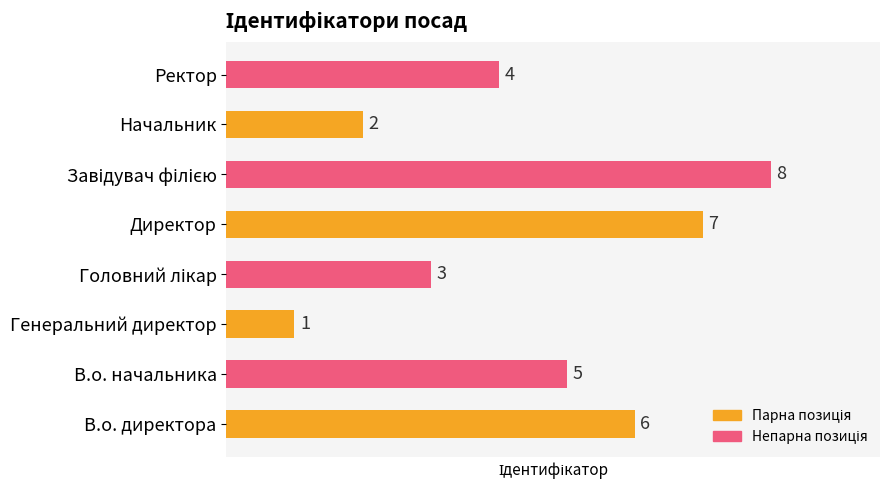

Read the value at В.о. директора.

6